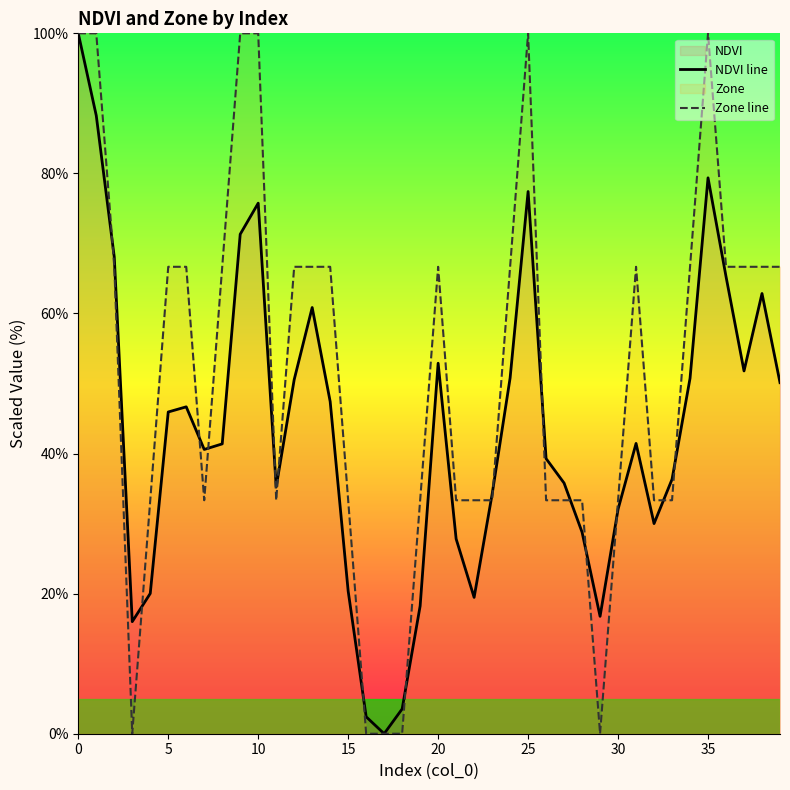

Which series has the widest spread of values?

NDVI line